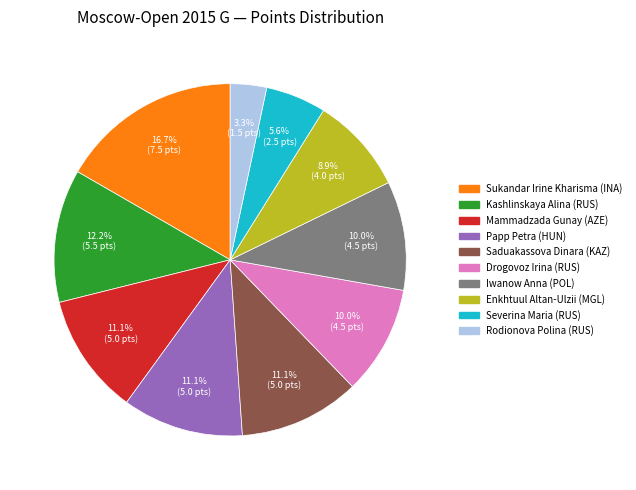

Between Enkhtuul Altan-Ulzii (MGL) and Drogovoz Irina (RUS), which is larger?

Drogovoz Irina (RUS)